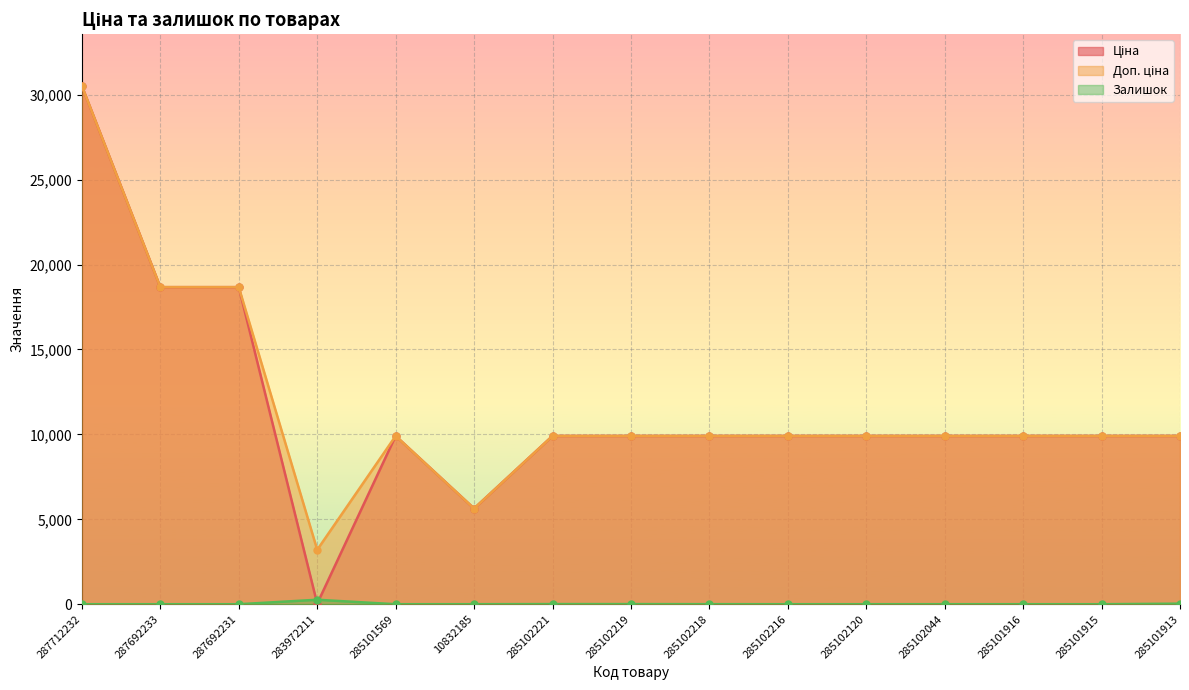

Is it true that Ціна equals 17799.3 at 285101915?

False